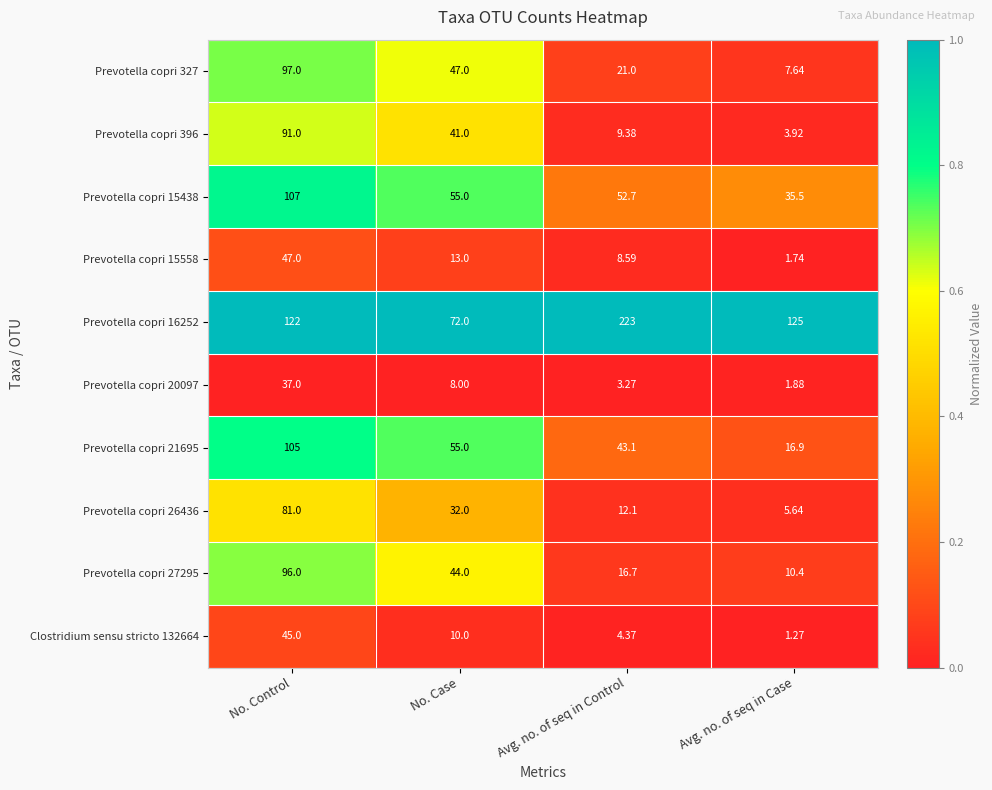

At which label does Prevotella copri 15438 reach its peak?

No. Control